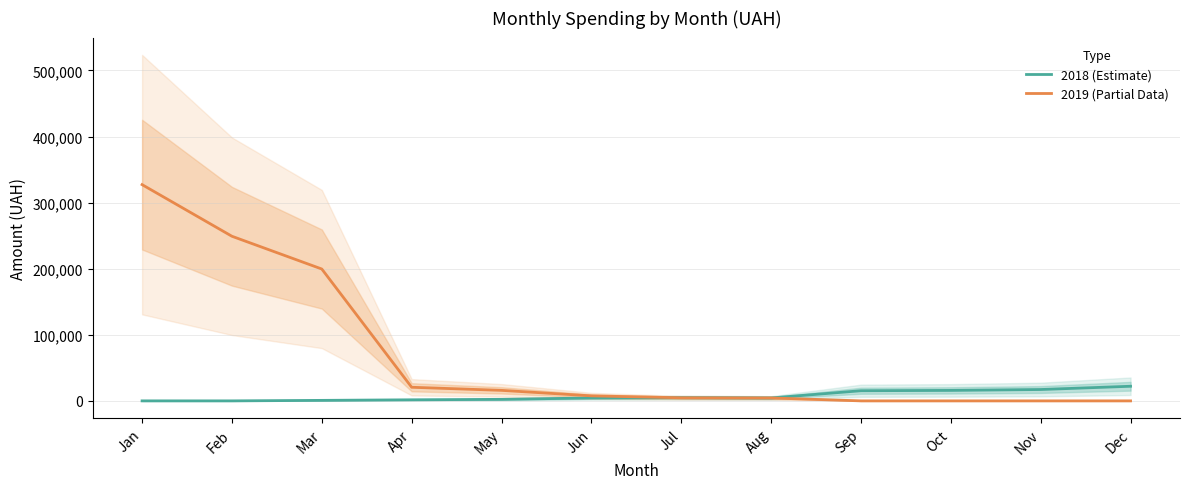

Reading left to right, what are all the values shown in this chart?

2018 (Estimate): Jan=0.0	Feb=0.0	Mar=762.0	Apr=1623.8	May=2307.3	Jun=4404.7	Jul=4874.7	Aug=4412.7	Sep=15355.6	Oct=15839.8	Nov=17178.0	Dec=22120.7
2019 (Partial Data): Jan=327215.9	Feb=249085.9	Mar=199516.7	Apr=20588.7	May=15901.6	Jun=7594.6	Jul=4655.4	Aug=4407.4	Sep=0.0	Oct=0.0	Nov=0.0	Dec=0.0